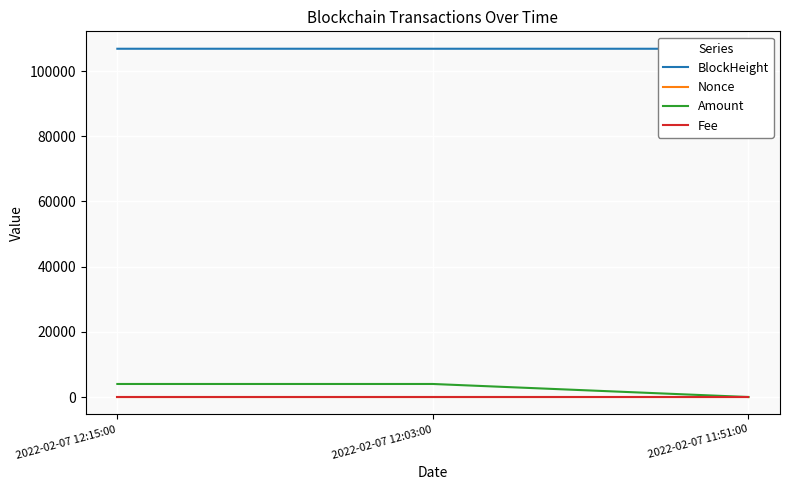

What is the sum of the Nonce values at 2022-02-07 12:03:00 and 2022-02-07 11:51:00?

3.0